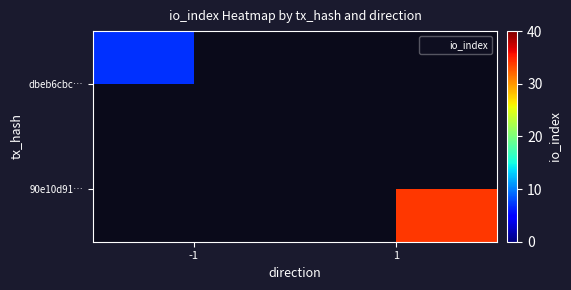

List the labels in order of dbeb6cbc… value, smallest first.

-1, 1